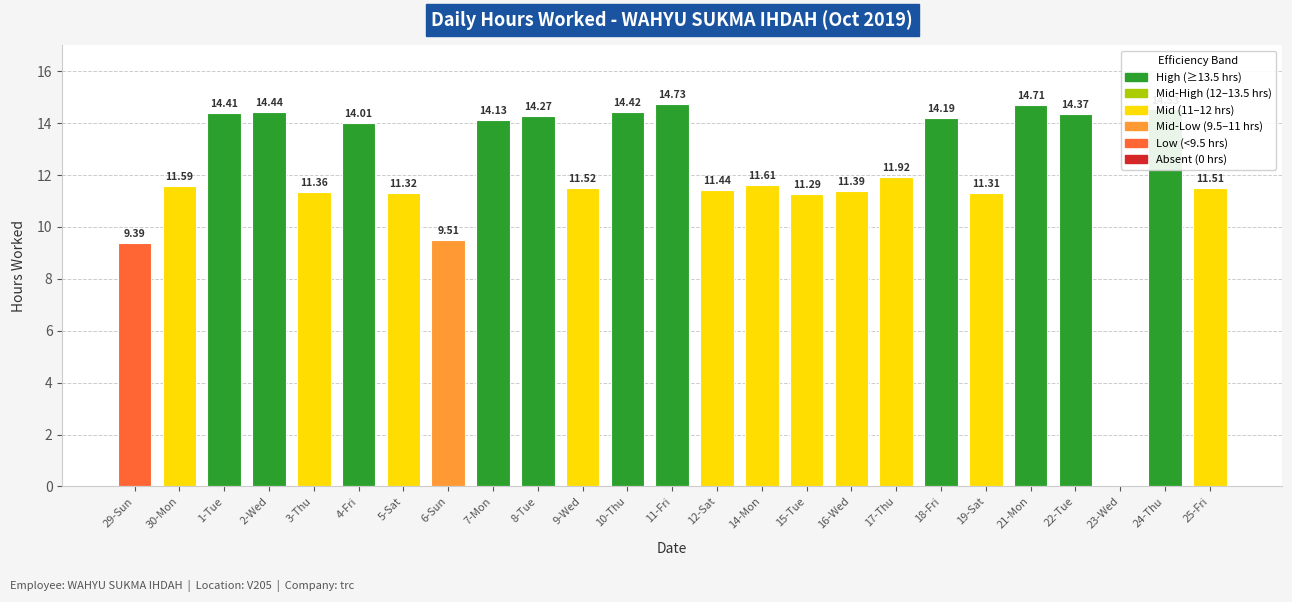

Count the number of values greater than 11.

22